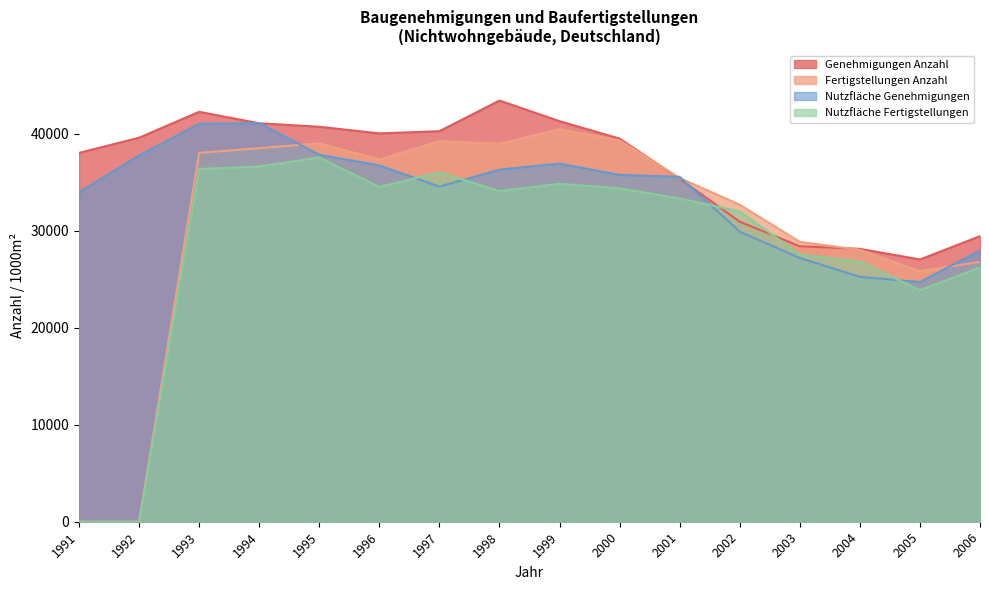

How many distinct data groups are displayed?

4